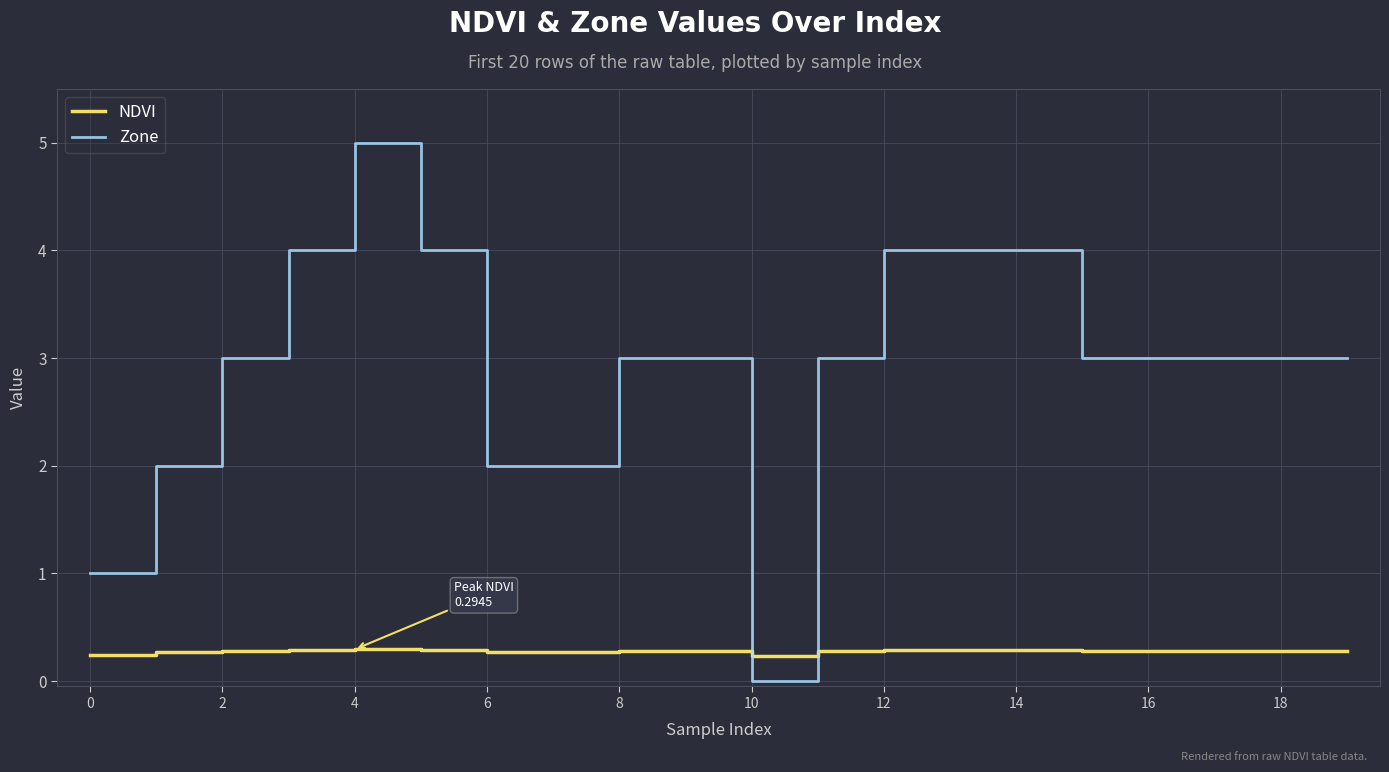

True or false: Zone and NDVI intersect in this chart.

True